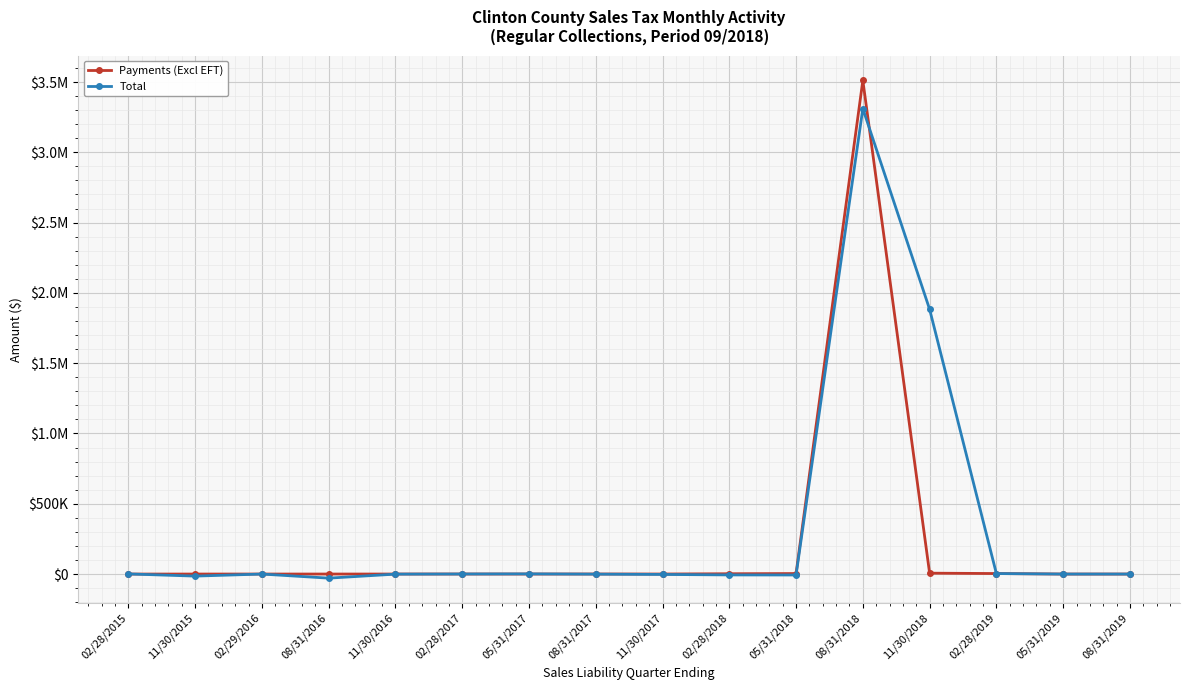

Read the Total value at 11/30/2015.

-14569.6